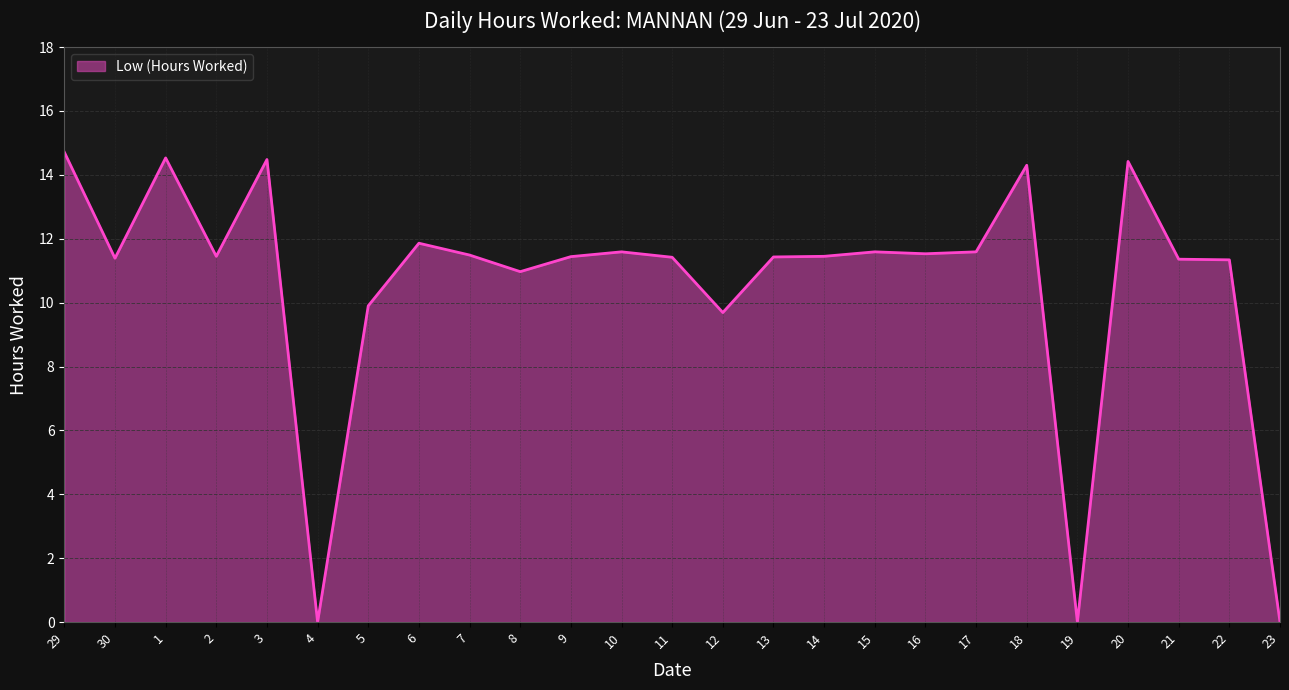

Is it true that the value at 8 is 11.0?

True